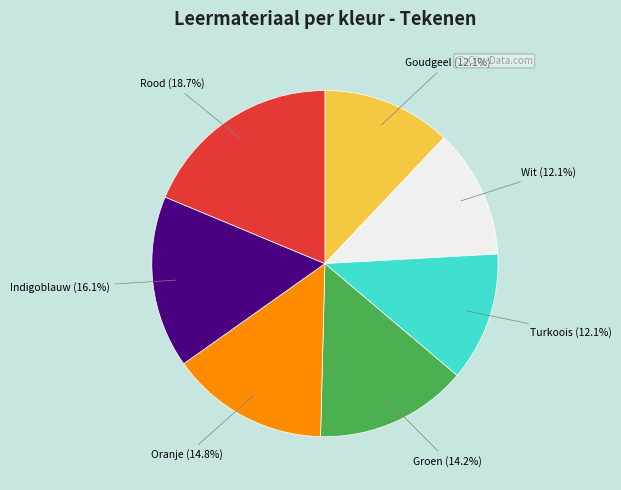

Is there any slice that represents more than half of the pie?

No